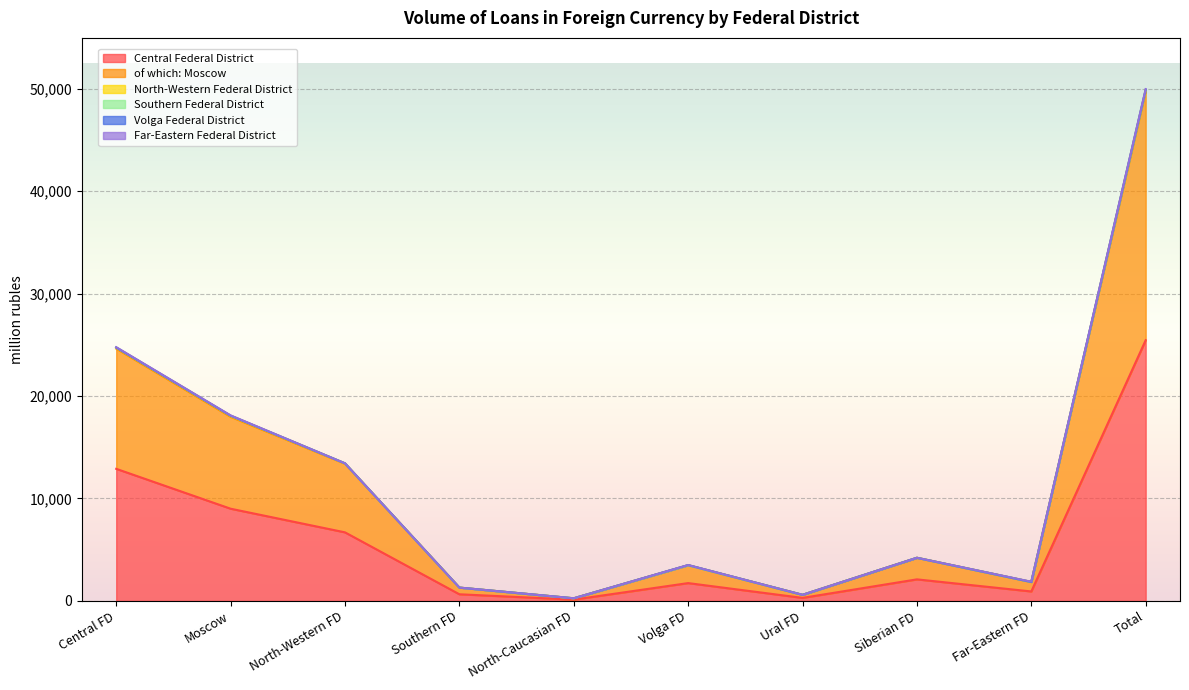

What are all the series names shown in the legend?

Central Federal District, of which: Moscow, North-Western Federal District, Southern Federal District, Volga Federal District, Far-Eastern Federal District